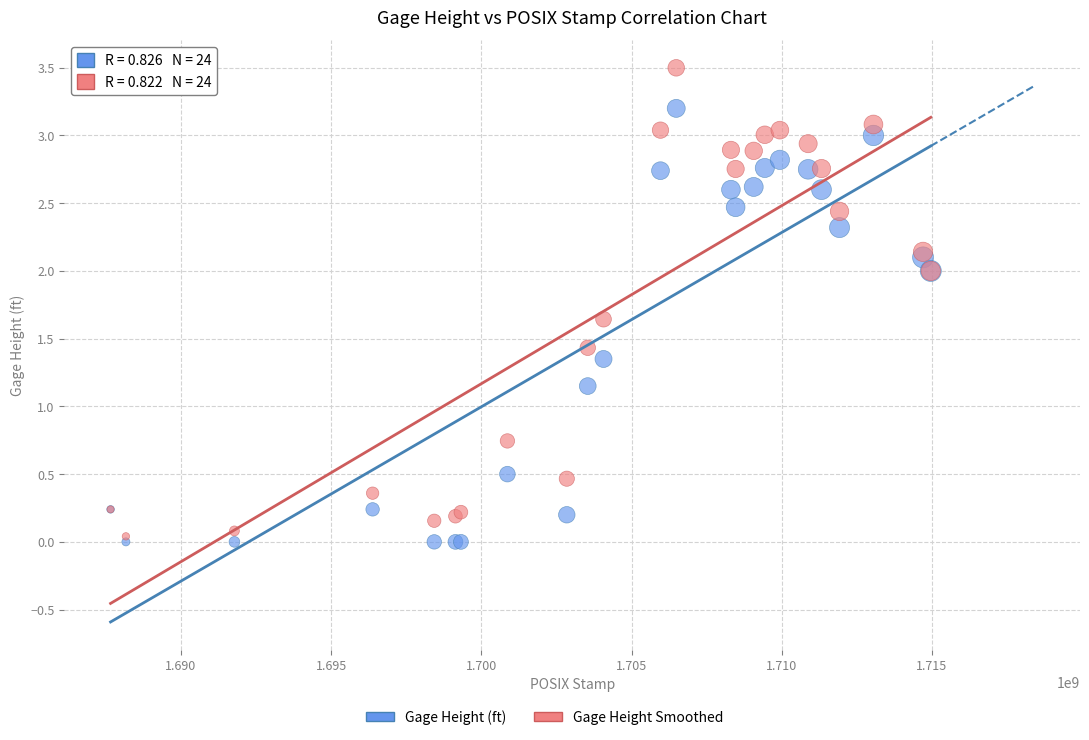

Which series reaches the minimum Y coordinate?

Gage Height (ft)